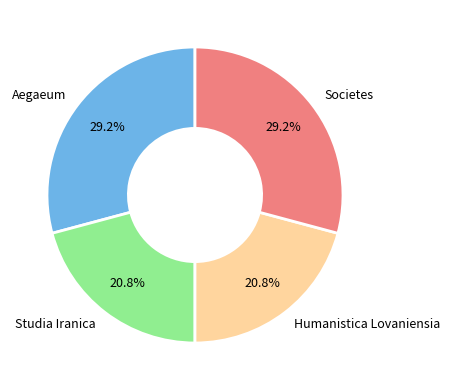

What is the total percentage of Aegaeum and Humanistica Lovaniensia?

50.0%